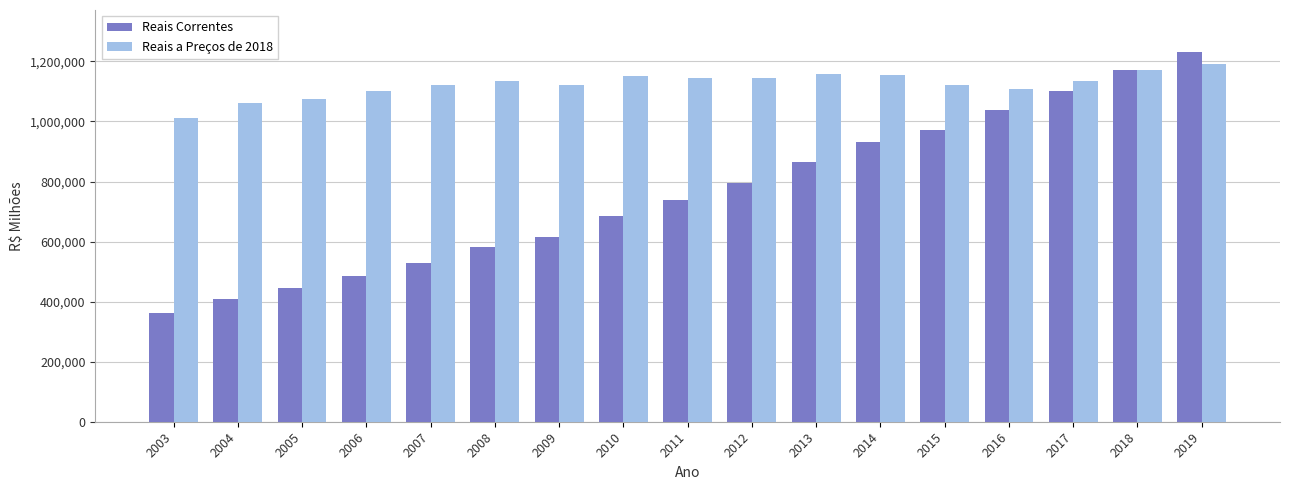

How many bars are there in total?

34